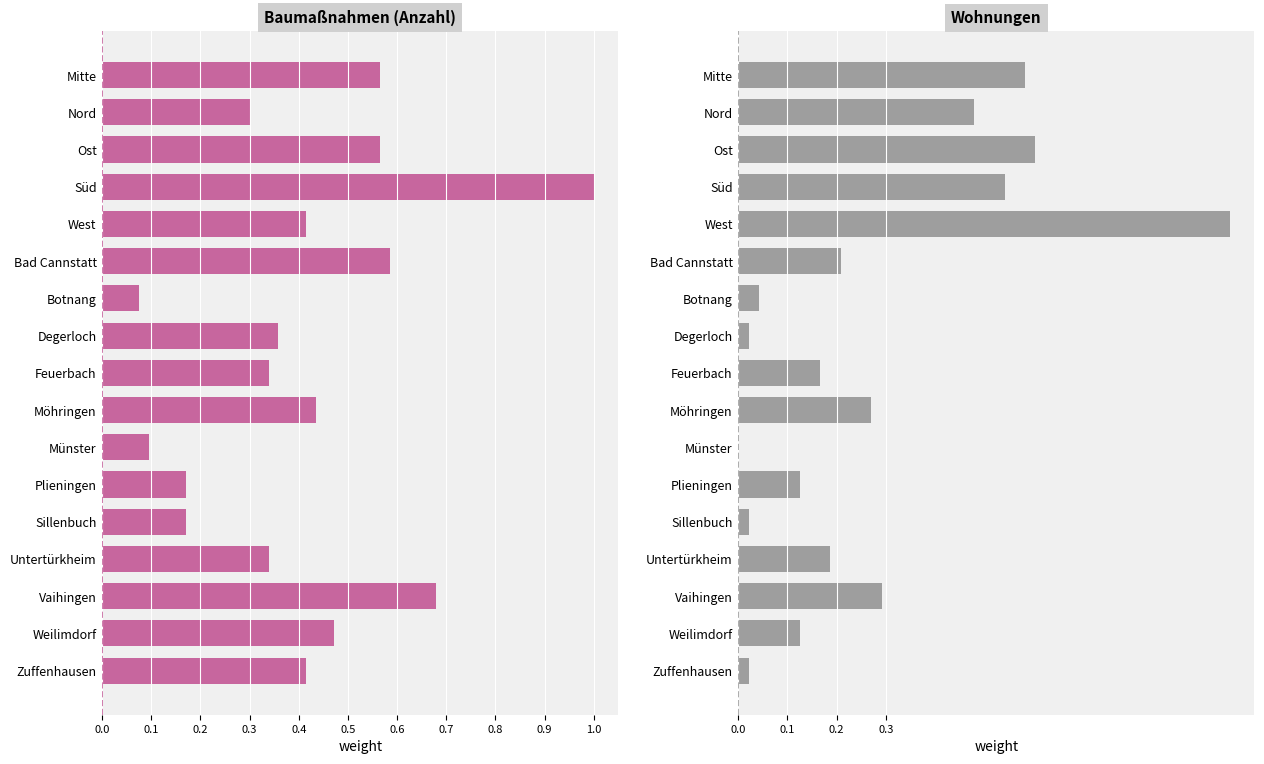

What position from the left is Ost?

3